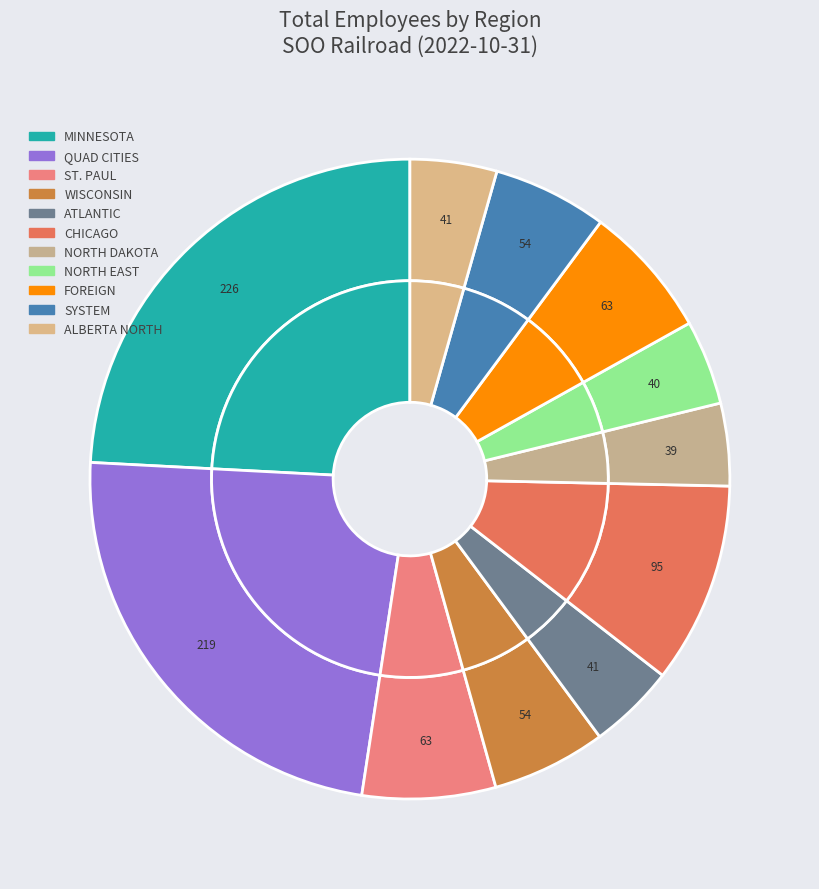

Does WISCONSIN represent more than half of the total?

No